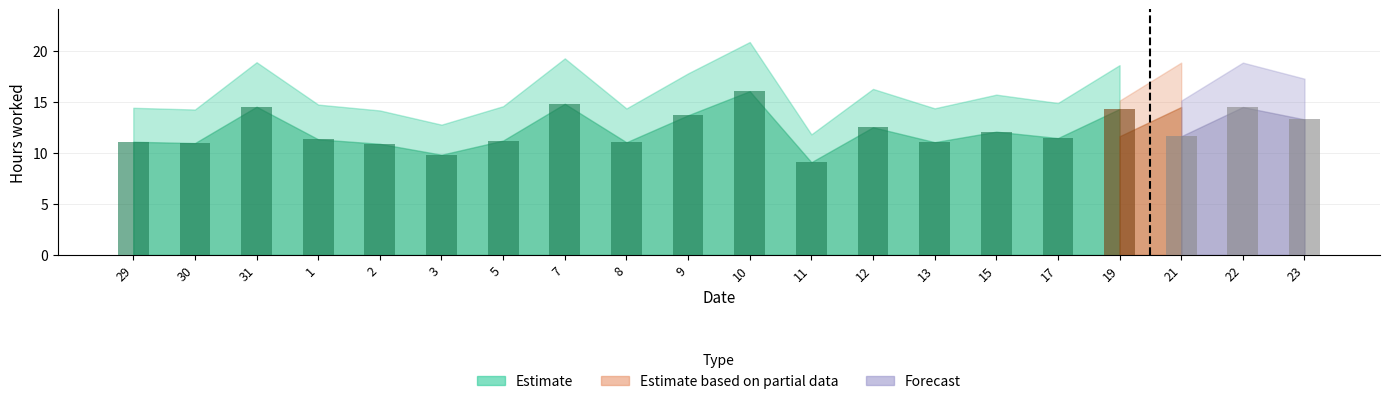

True or false: the data shows 3.2 at 12.

False